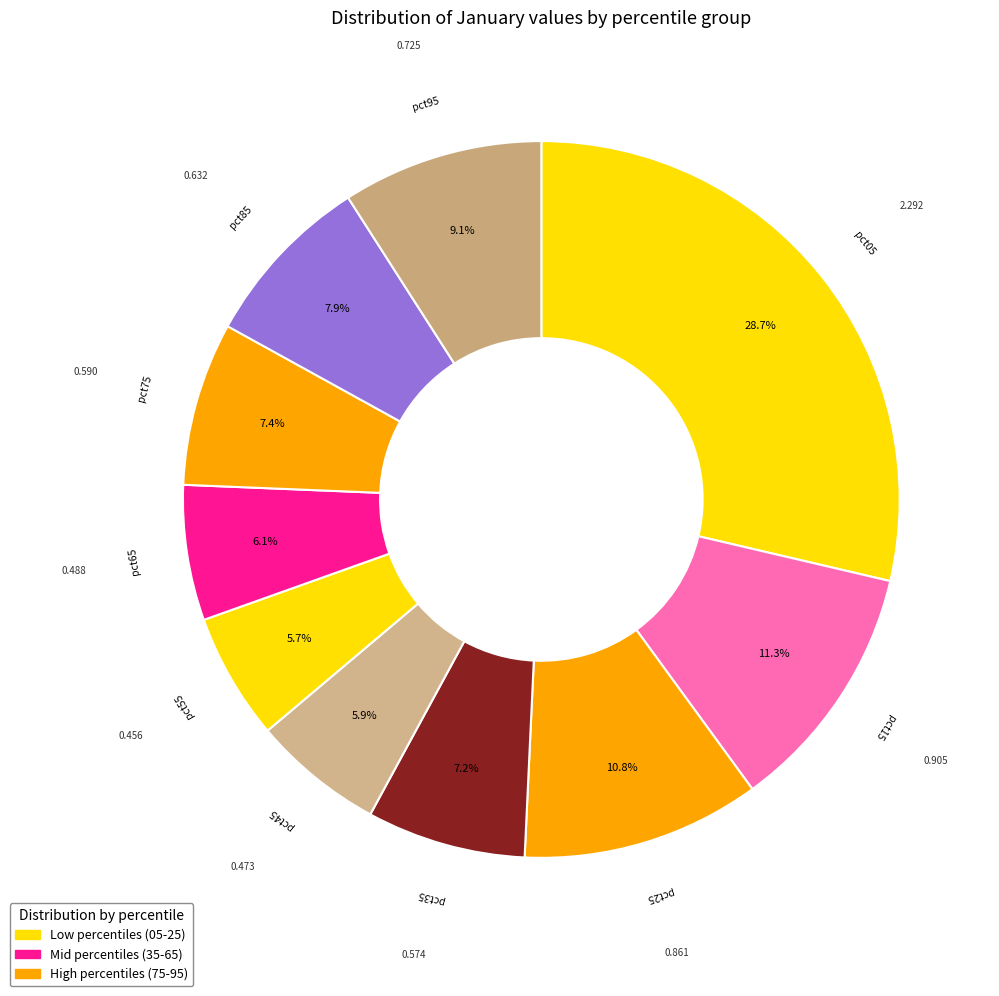

To the nearest percent, what is the average slice percentage?

10%